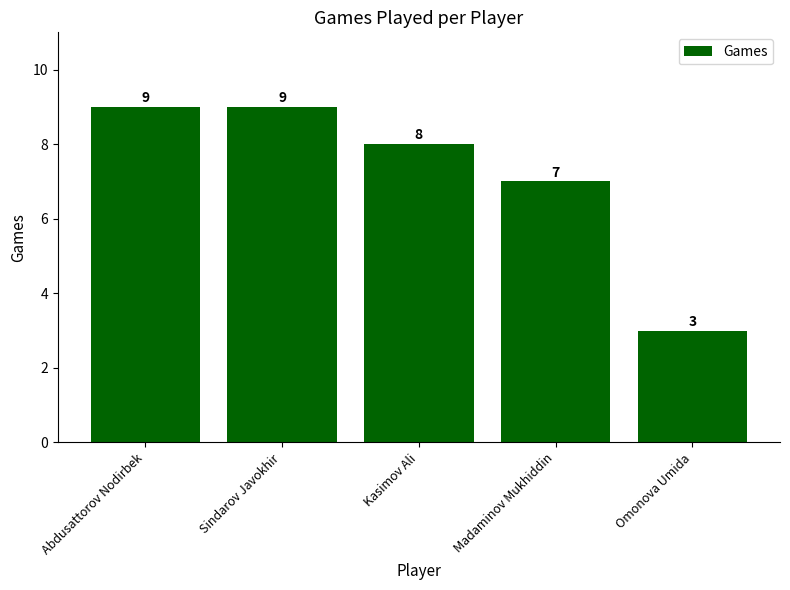

True or false: the data shows 9 at Abdusattorov Nodirbek.

True